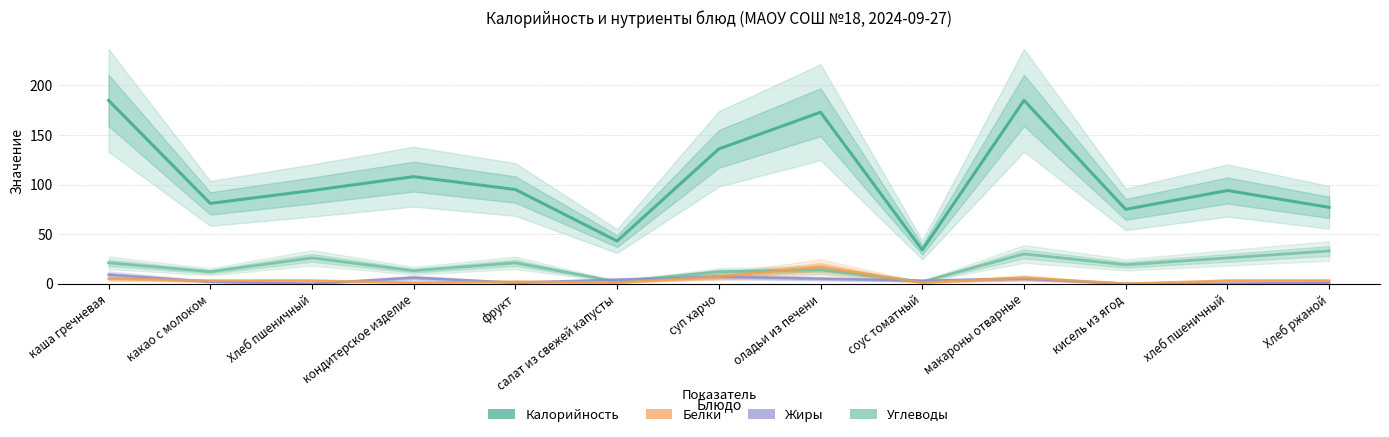

What is the value of the Жиры point at the 7th from the left?

7